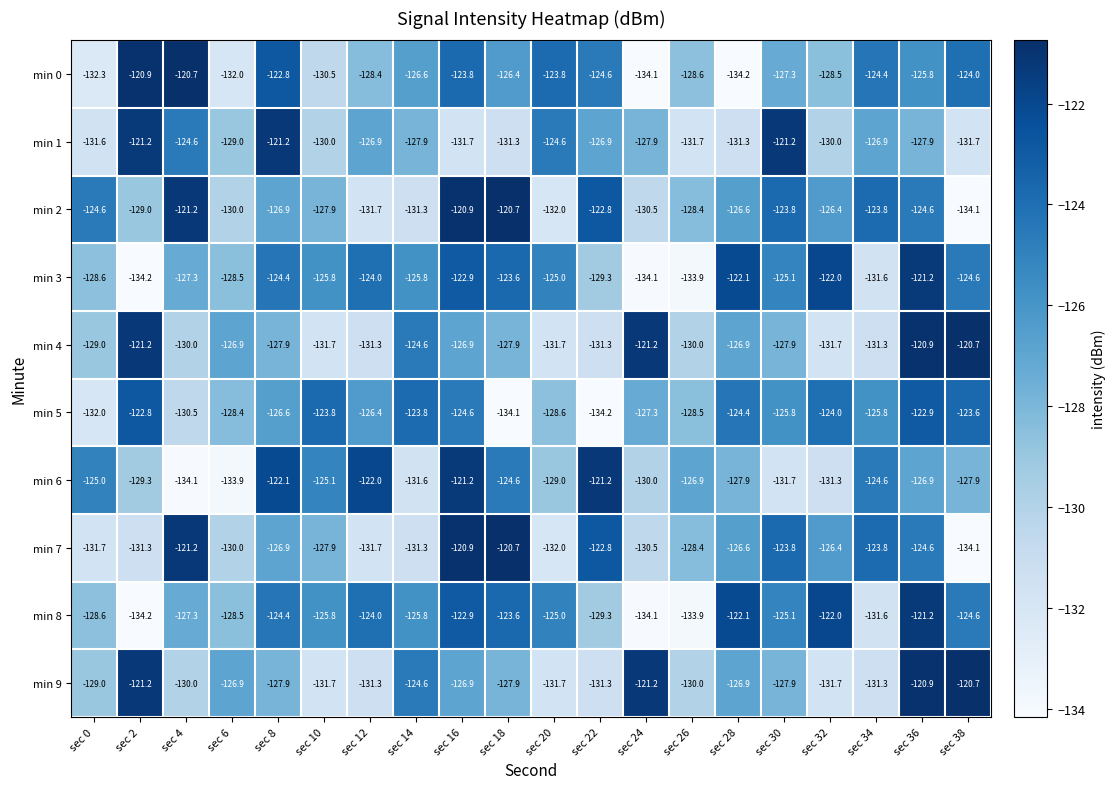

Which series has the widest spread of values?

min 0